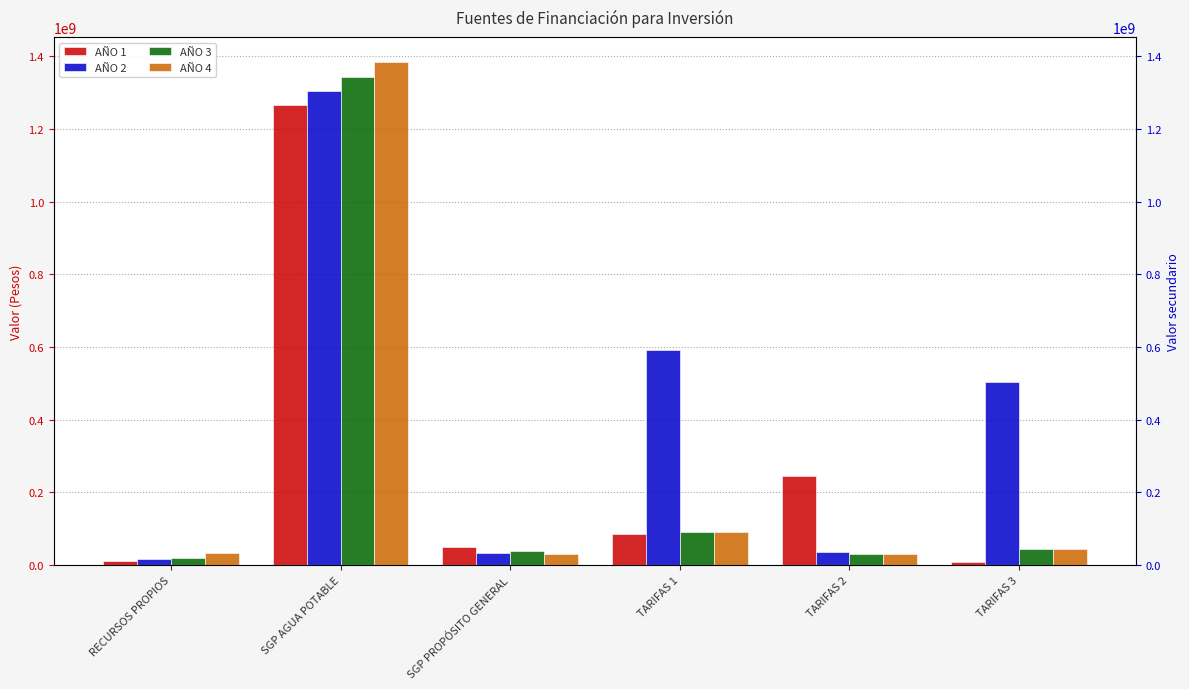

Which series has the largest total across all categories?

AÑO 2